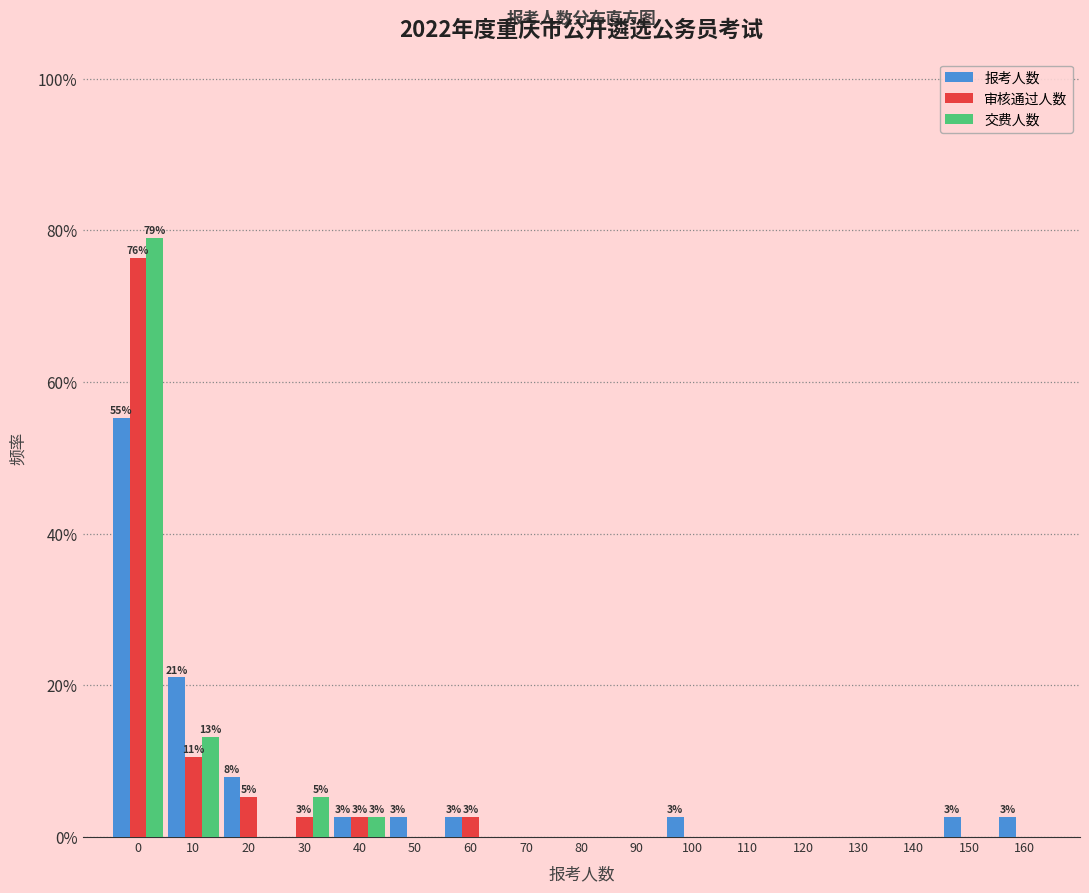

Are the bars horizontal?

No